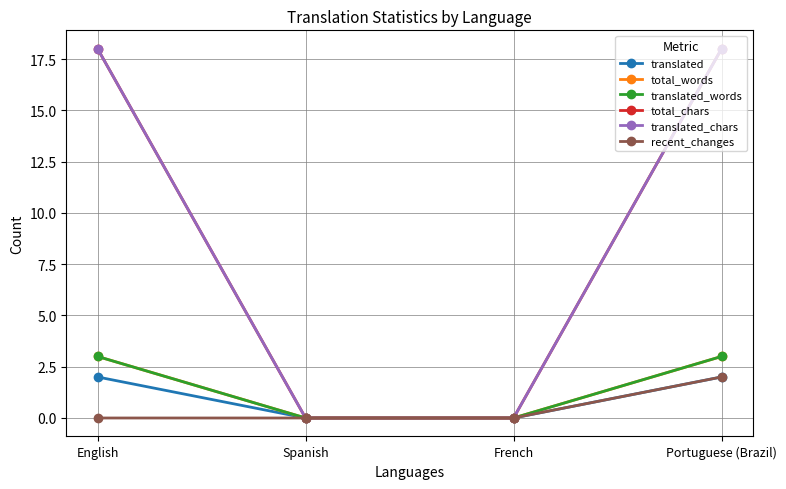

The value of translated_chars at French is 11. True or false?

False